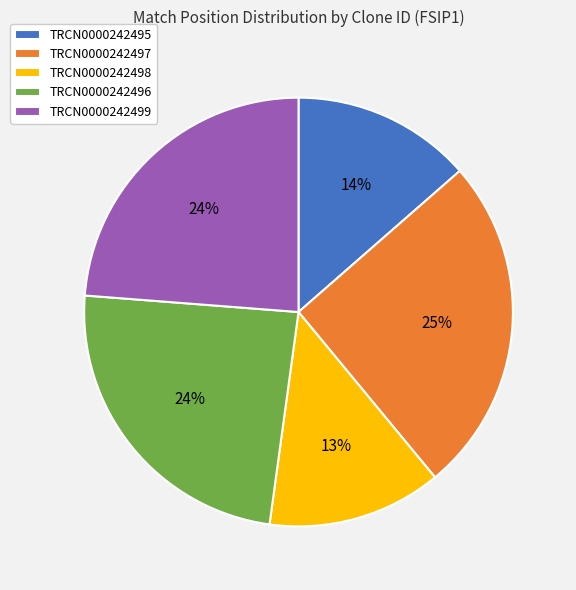

To the nearest percent, what percentage of the pie is TRCN0000242496?

24%